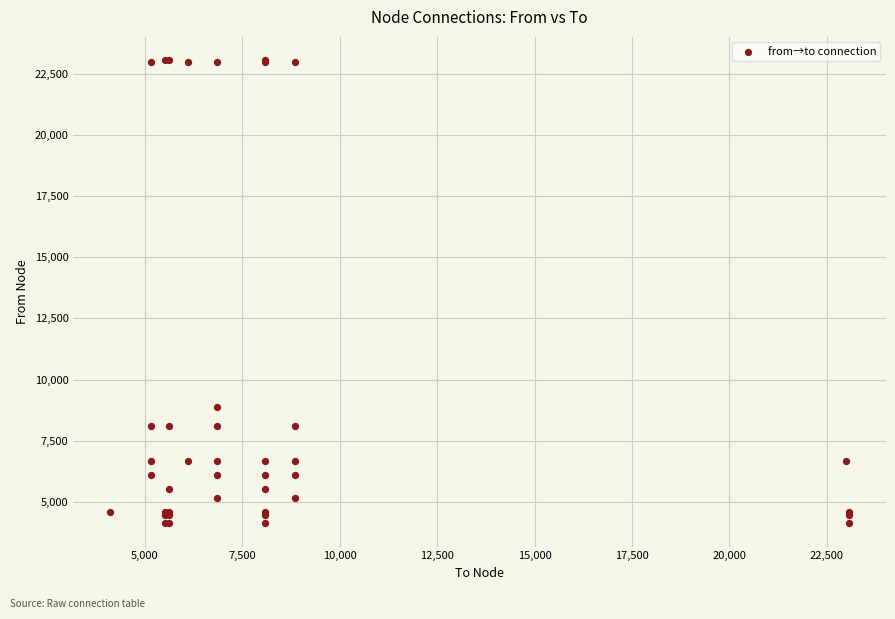

What Y value in the scatter plot is closest to 13593?

8858